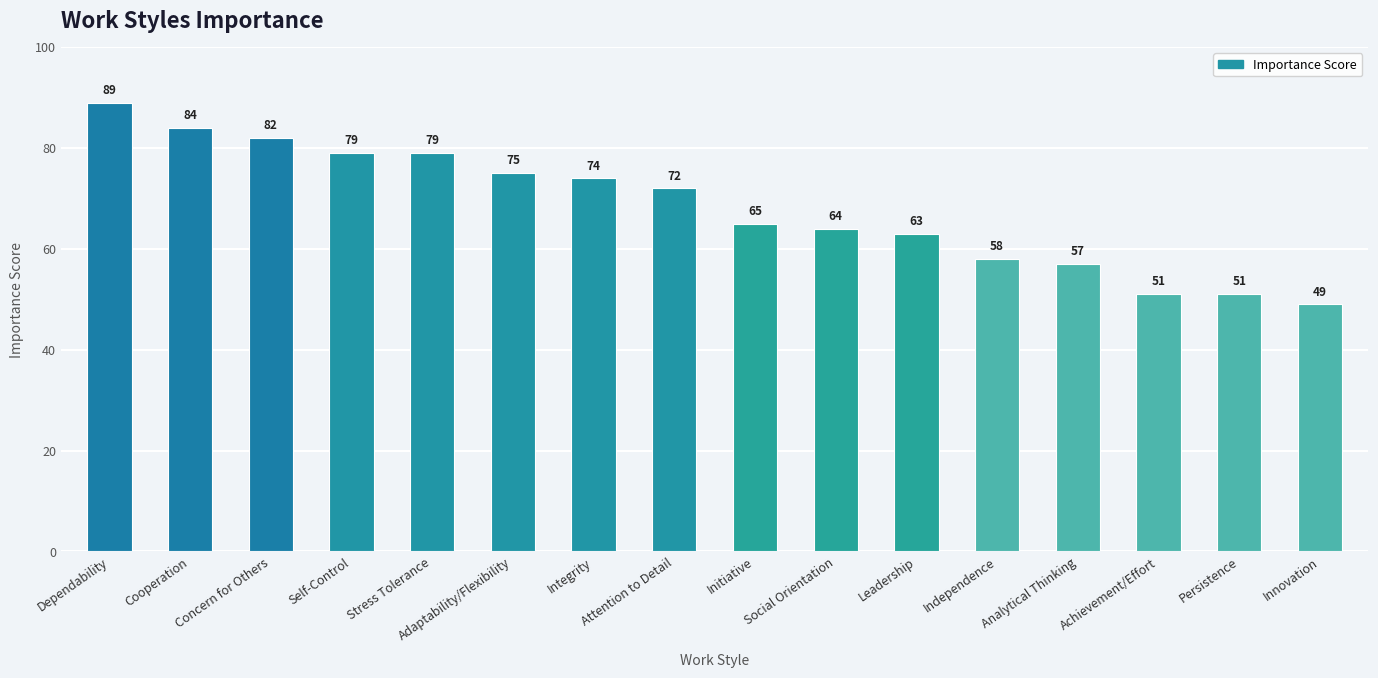

How many categories are shown in the chart?

16